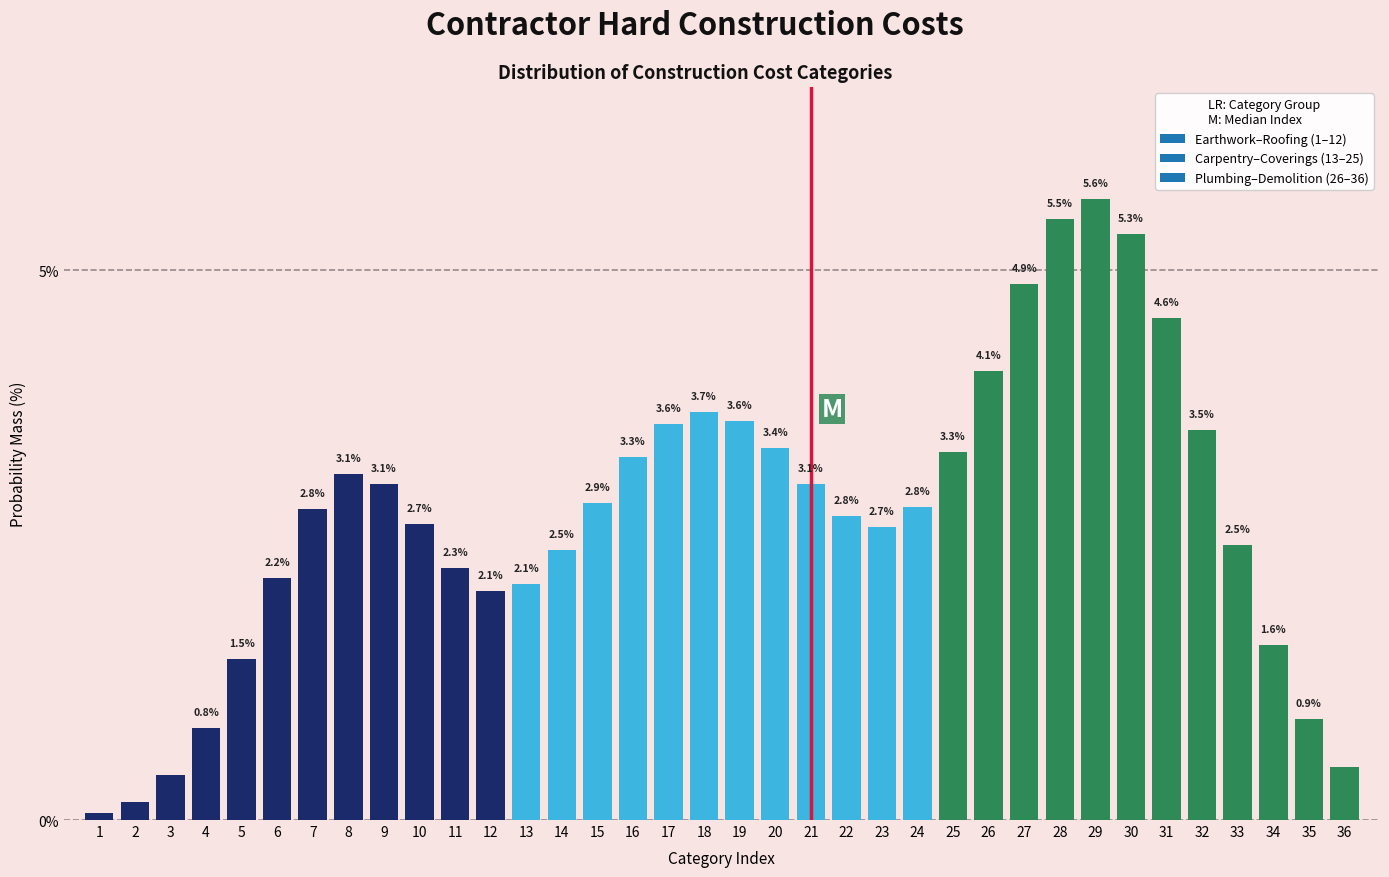

True or false: the data shows 5.5 at 18.

False